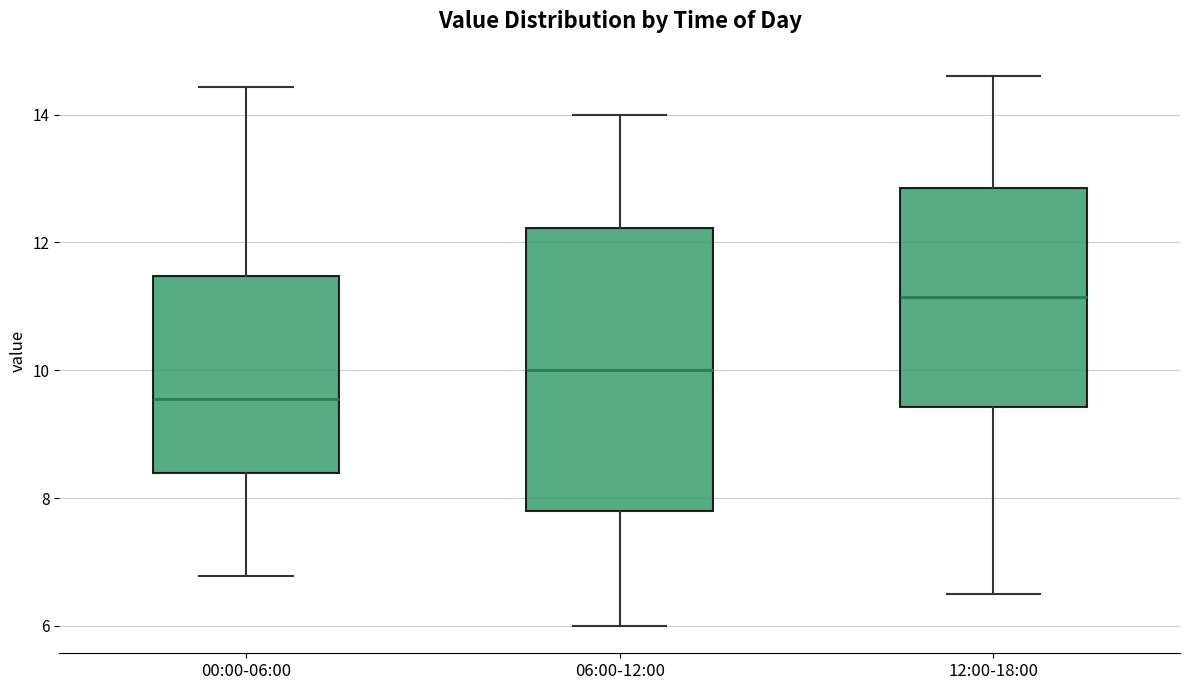

Reading left to right, transcribe this box plot: for each box, give where its median line is, the range the box spans, and where its two whiskers end, as read against the y-axis. The values are not printed on the chart, so give them approximately, as read against the axis.

00:00-06:00: median 9.6, box 8.4 to 11.4, whiskers 6.8 to 14.4
06:00-12:00: median 10.0, box 7.8 to 12.2, whiskers 6.0 to 14.0
12:00-18:00: median 11.2, box 9.4 to 12.8, whiskers 6.6 to 14.6